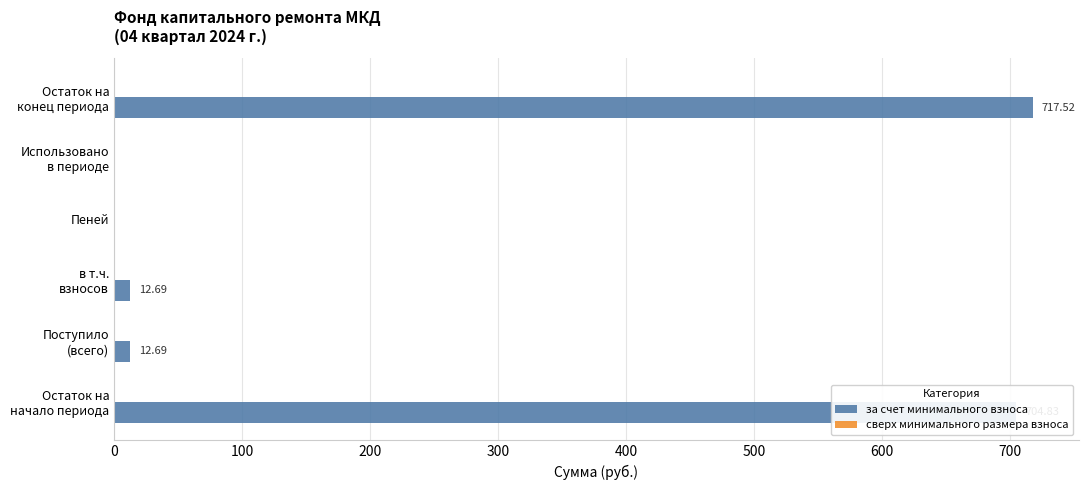

What is the sum of all values?

1447.7